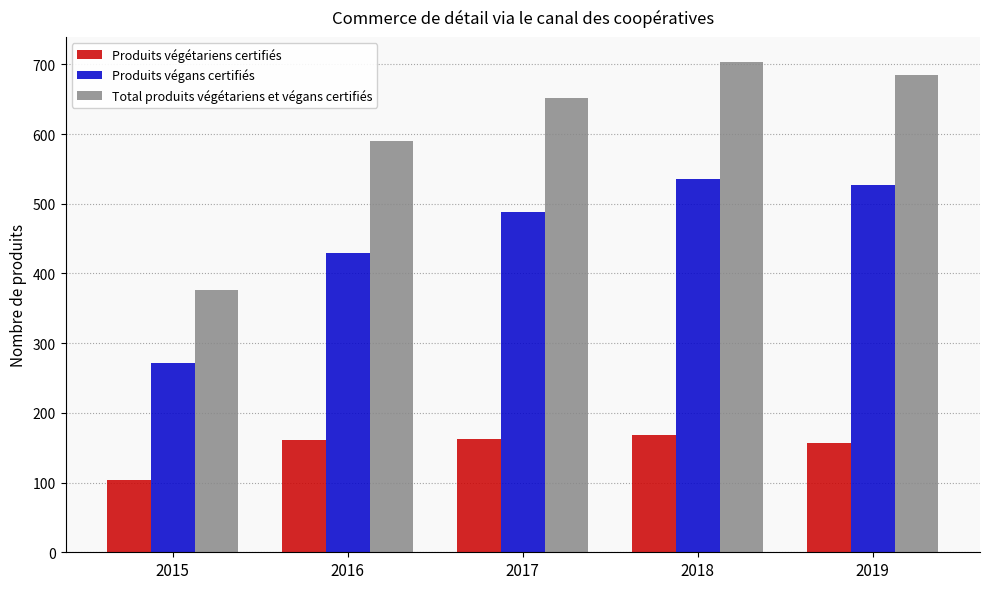

Between 2015 and 2016, which series saw the biggest shift?

Total produits végétariens et végans certifiés